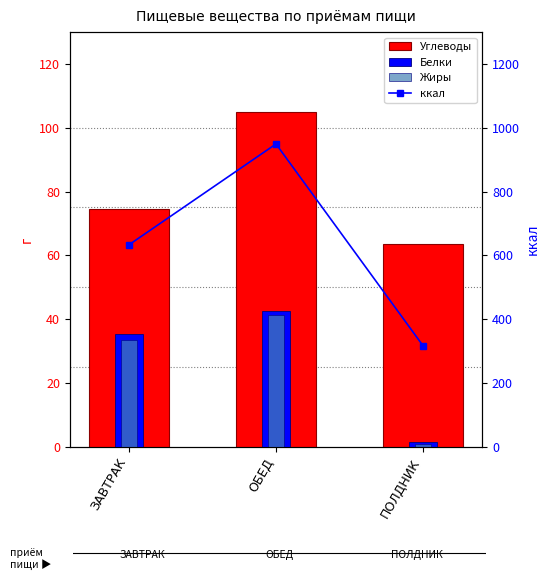

Which series has the largest total across all categories?

ккал